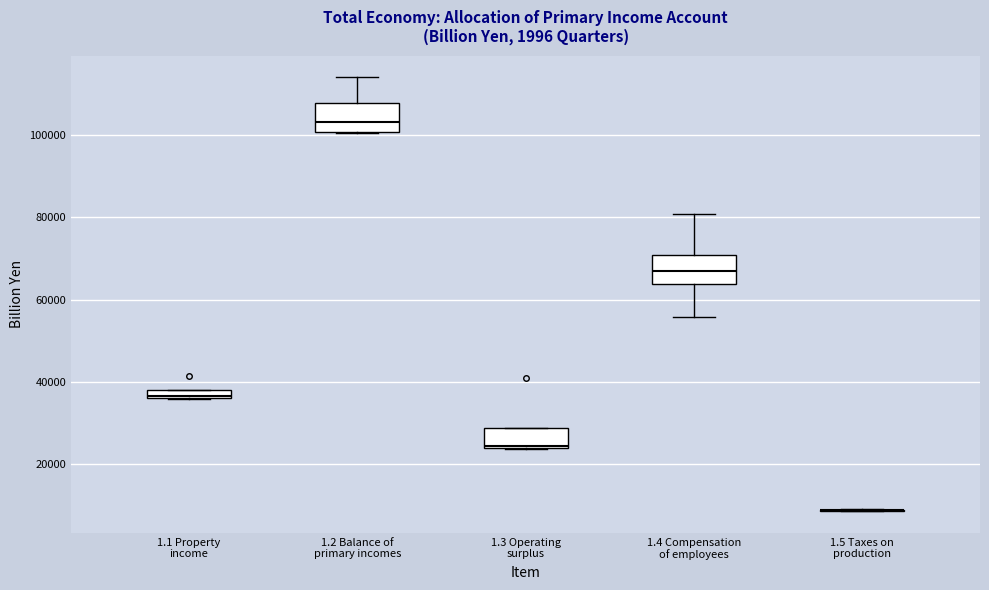

Where is the upper edge of the box for 1.3 Operating surplus on the y-axis? The values are not printed on the chart, so give them approximately, as read against the axis.

28000